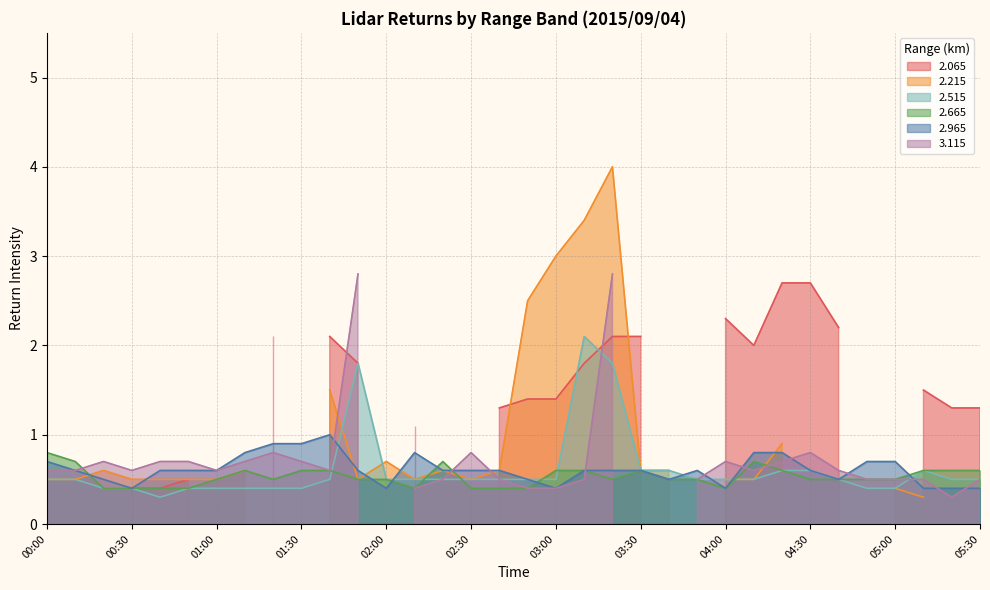

What is the highest value of the 2.965 series?

1.0